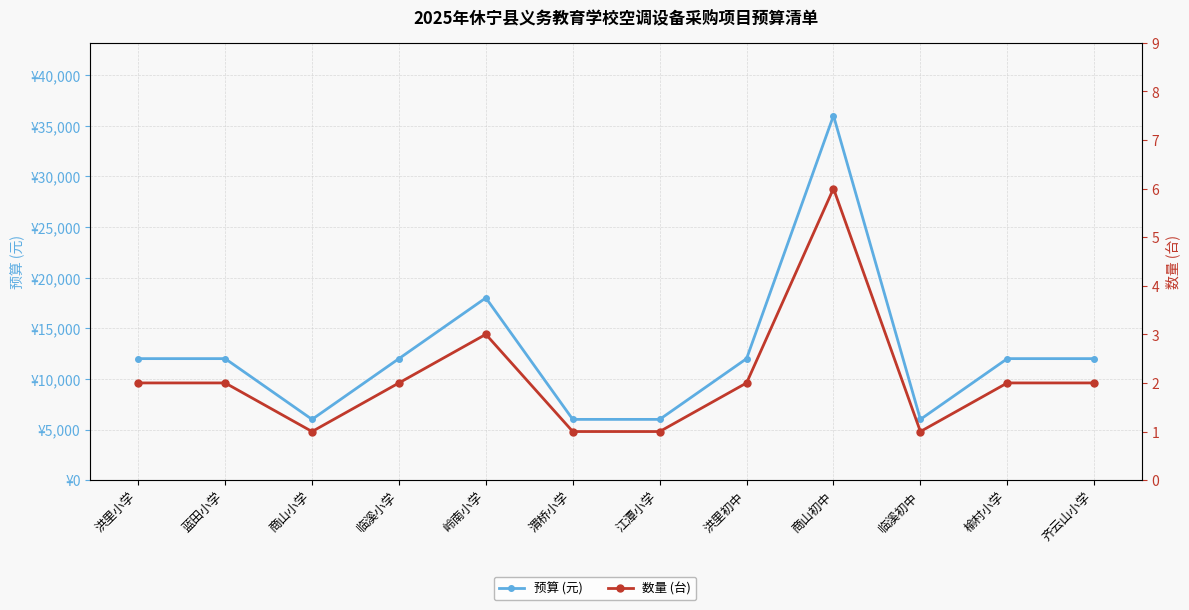

Where is 预算 (元) nearest to the value 21000?

岭南小学